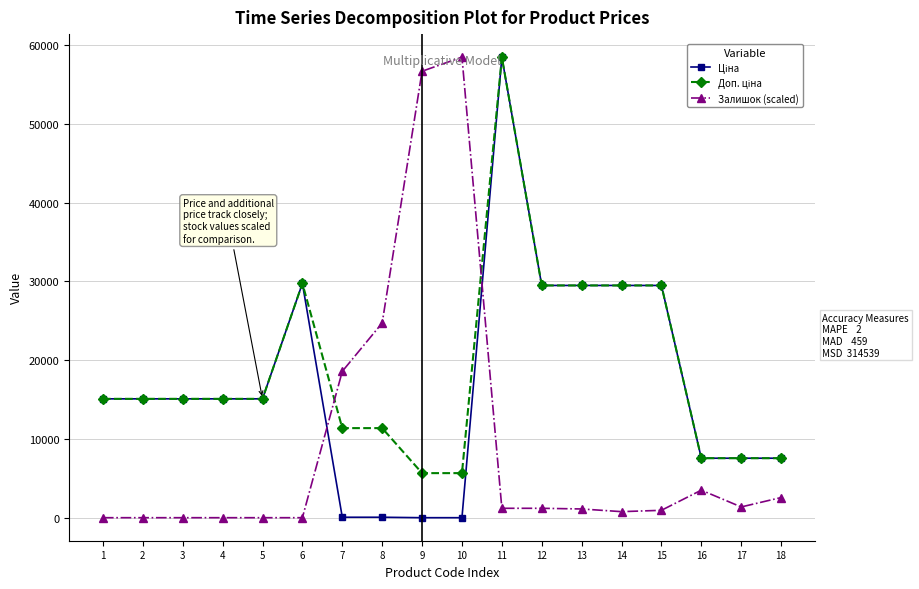

What is the maximum value for Залишок (scaled)?

58426.5